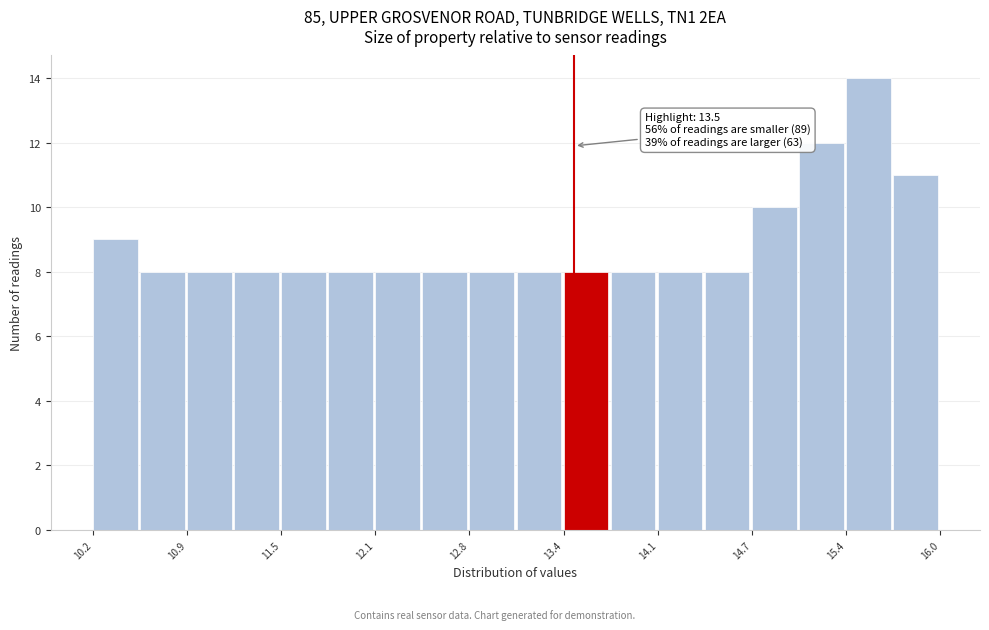

Read against the x-axis, roughly where is the centre of the tallest bar?

15.5